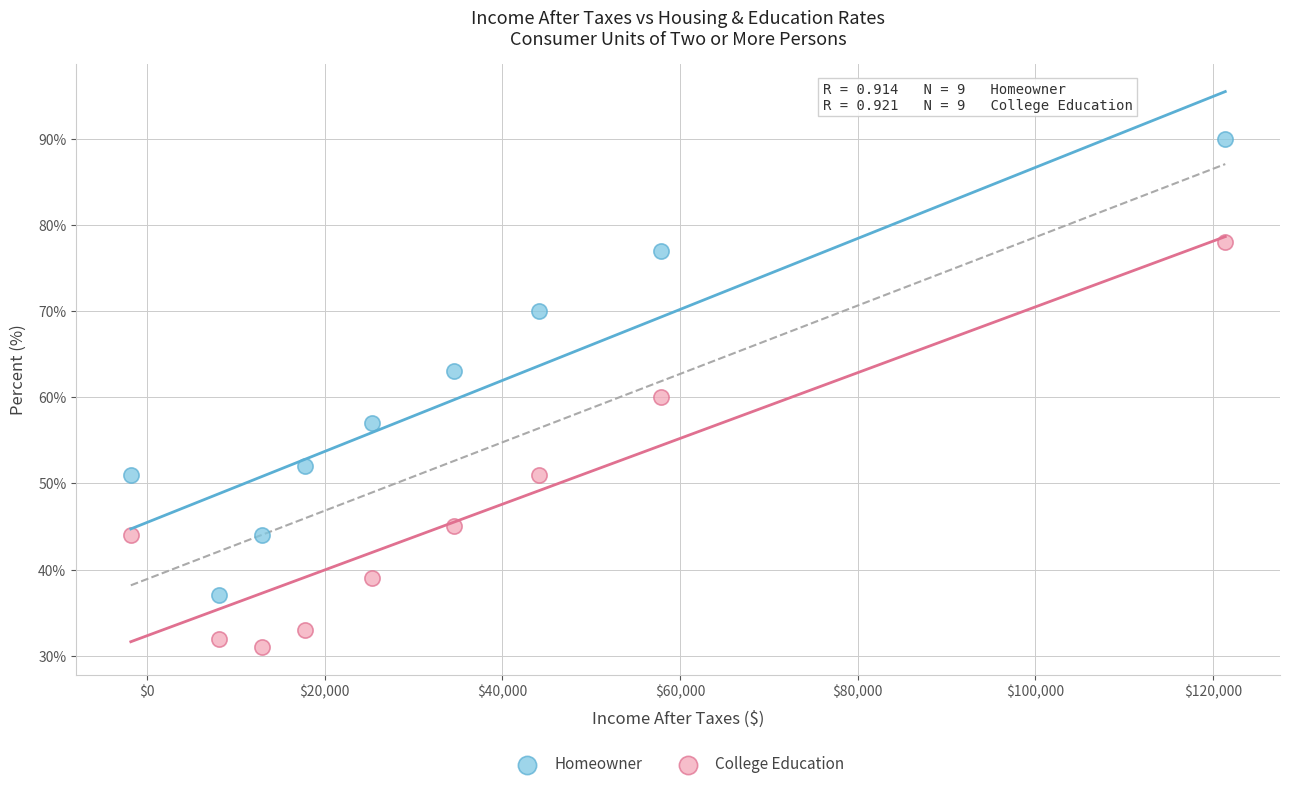

Which series has the largest Y range (max minus min)?

Homeowner